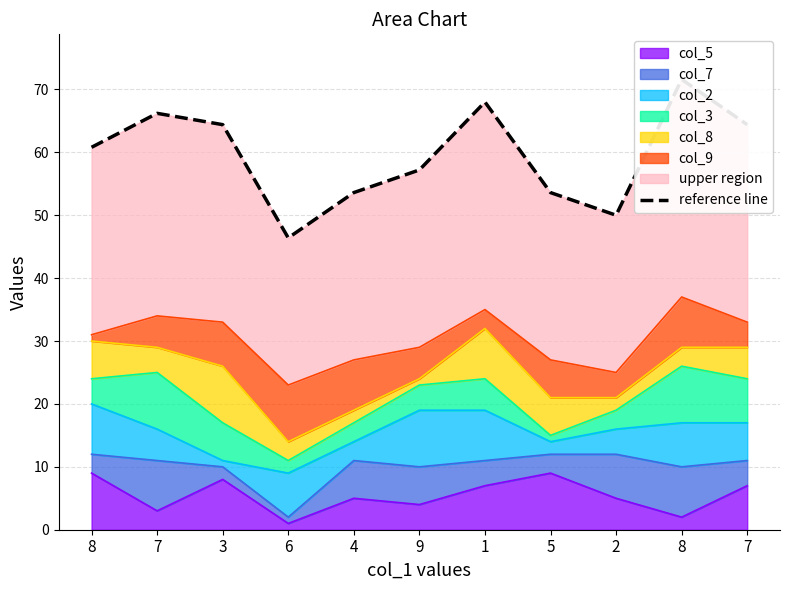

How many lines are shown in the chart?

1